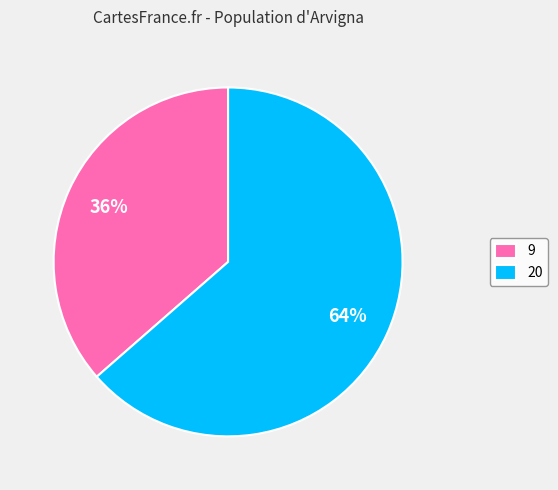

Is there a majority slice in this chart?

Yes